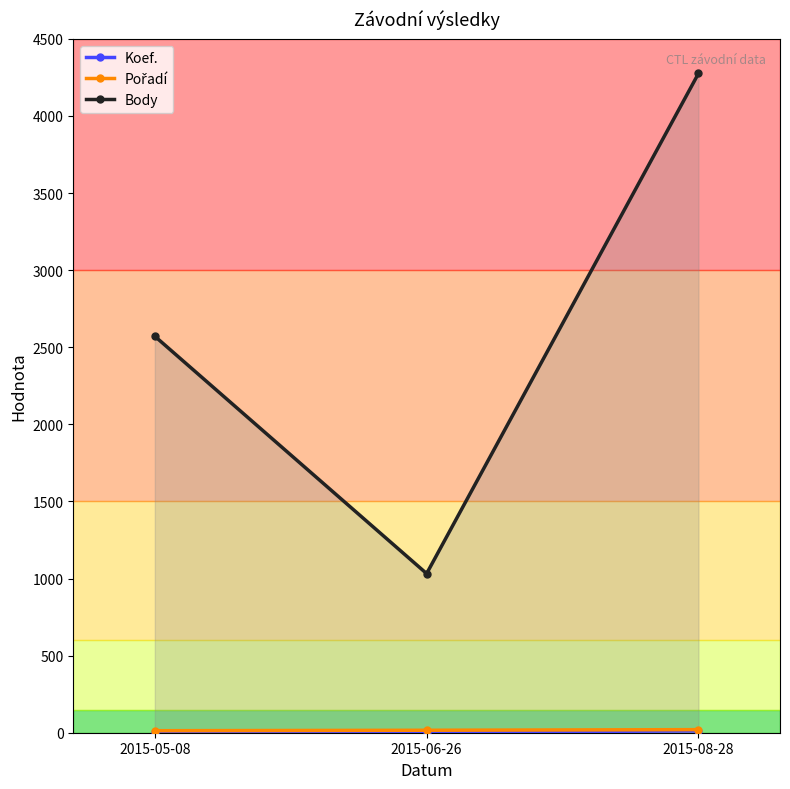

How many lines are shown in the chart?

3